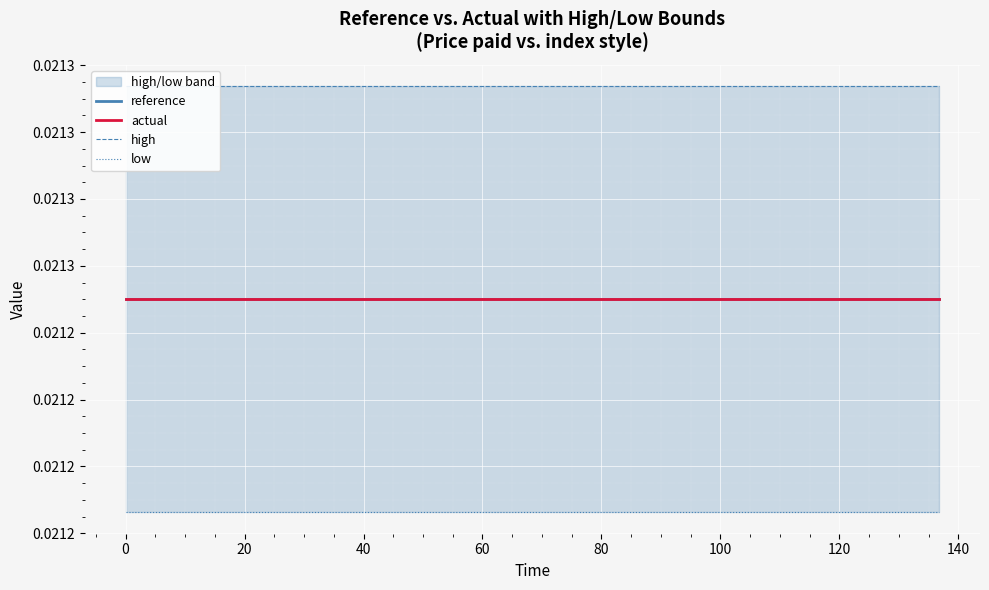

Does the chart display data point markers on the line(s)?

No